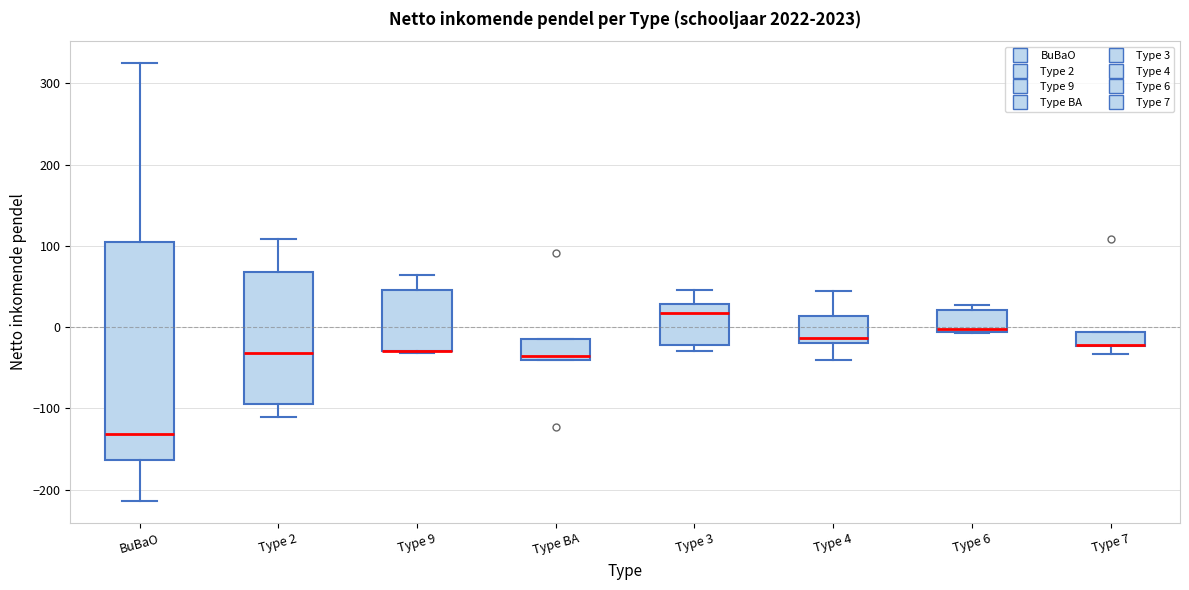

Reading left to right, transcribe this box plot: for each box, give where its median line is, the range the box spans, and where its two whiskers end, as read against the y-axis. The values are not printed on the chart, so give them approximately, as read against the axis.

BuBaO: median -130, box -160 to 110, whiskers -210 to 330
Type 2: median -30, box -90 to 70, whiskers -110 to 110
Type 9: median -30 (drawn on the box's lower edge), box -30 to 50, whiskers -30 to 60
Type BA: median -30, box -40 to -10, whiskers -40 to -10
Type 3: median 20, box -20 to 30, whiskers -30 to 50
Type 4: median -10, box -20 to 10, whiskers -40 to 50
Type 6: median 0, box -10 to 20, whiskers -10 to 30
Type 7: median -20 (drawn on the box's lower edge), box -20 to -10, whiskers -30 to -10